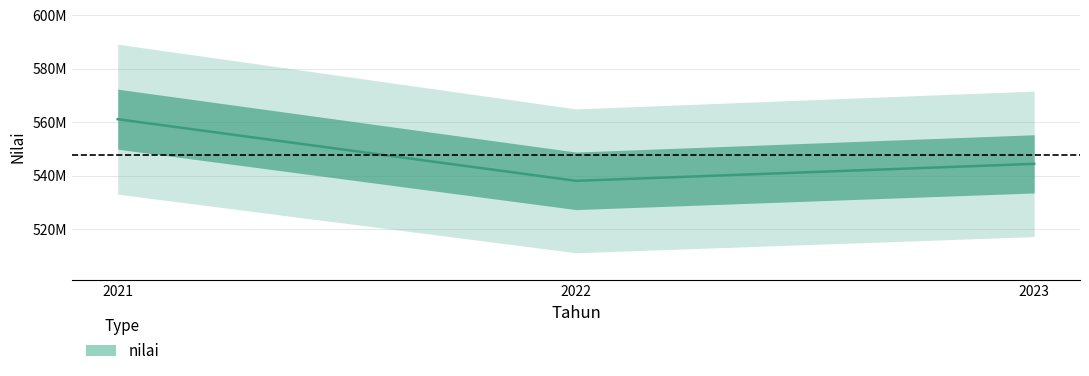

Reading left to right, list all the values displayed in this chart.

2021=561138323	2022=538077302	2023=544430459